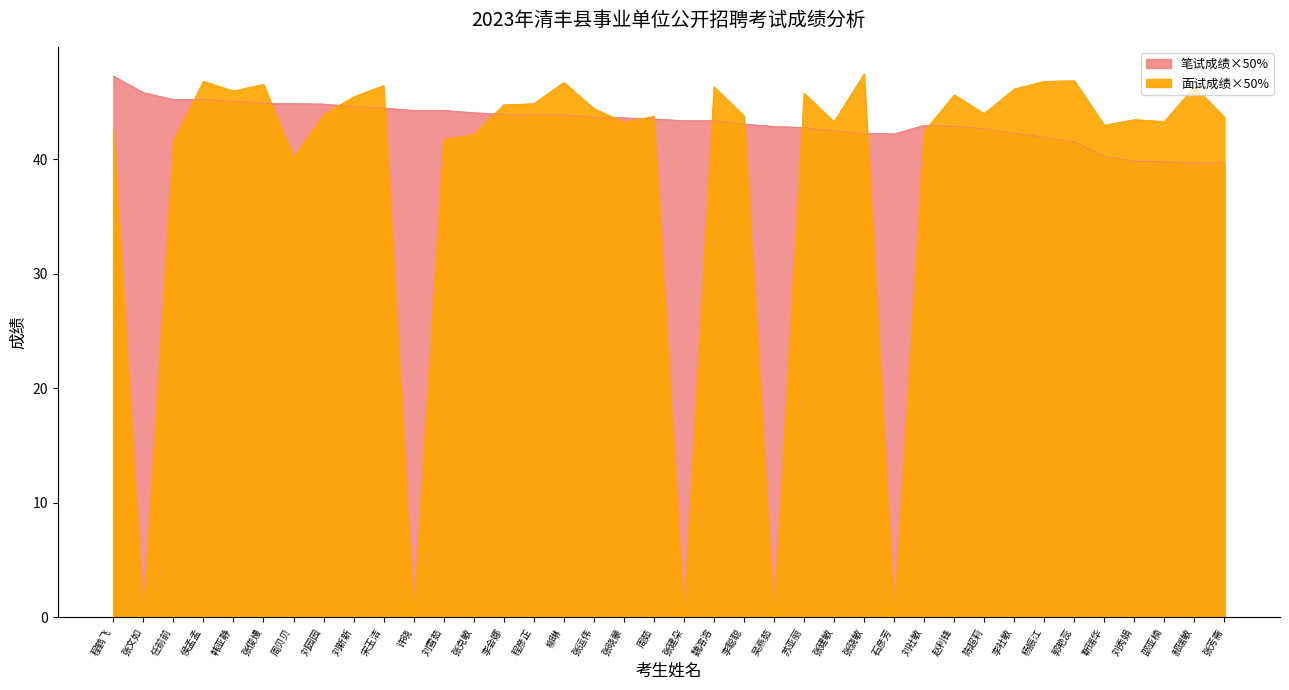

True or false: 笔试成绩×50% has more than 2 points higher than both neighbors.

False